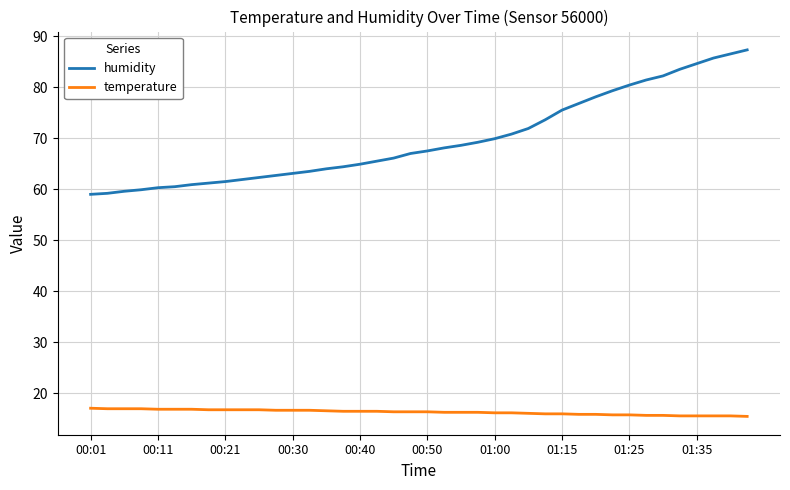

What is the sum of all temperature values?

653.5